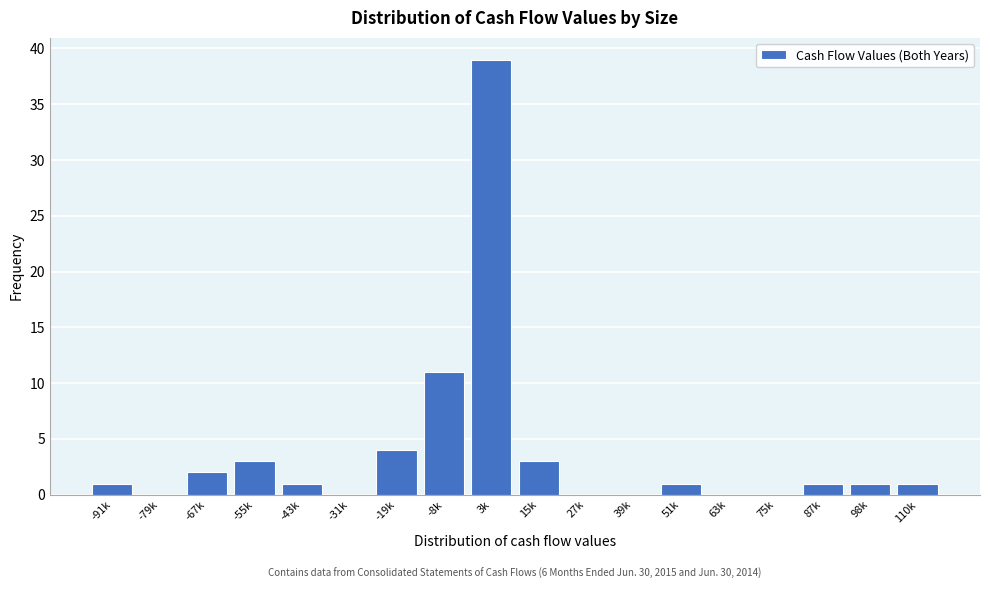

Reading right to left, list all the values displayed in this chart.

110k=1	98k=1	87k=1	75k=0	63k=0	51k=1	39k=0	27k=0	15k=3	3k=39	-8k=11	-19k=4	-31k=0	-43k=1	-55k=3	-67k=2	-79k=0	-91k=1